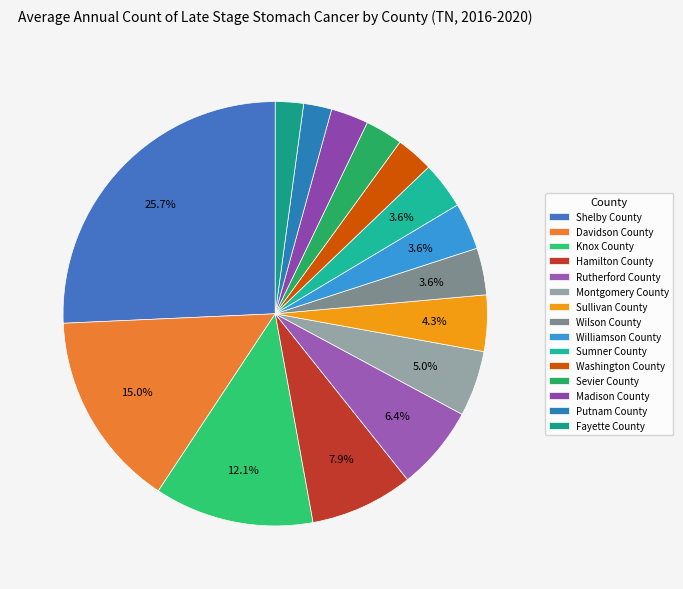

The Sullivan County slice represents 4% of the pie. True or false?

True